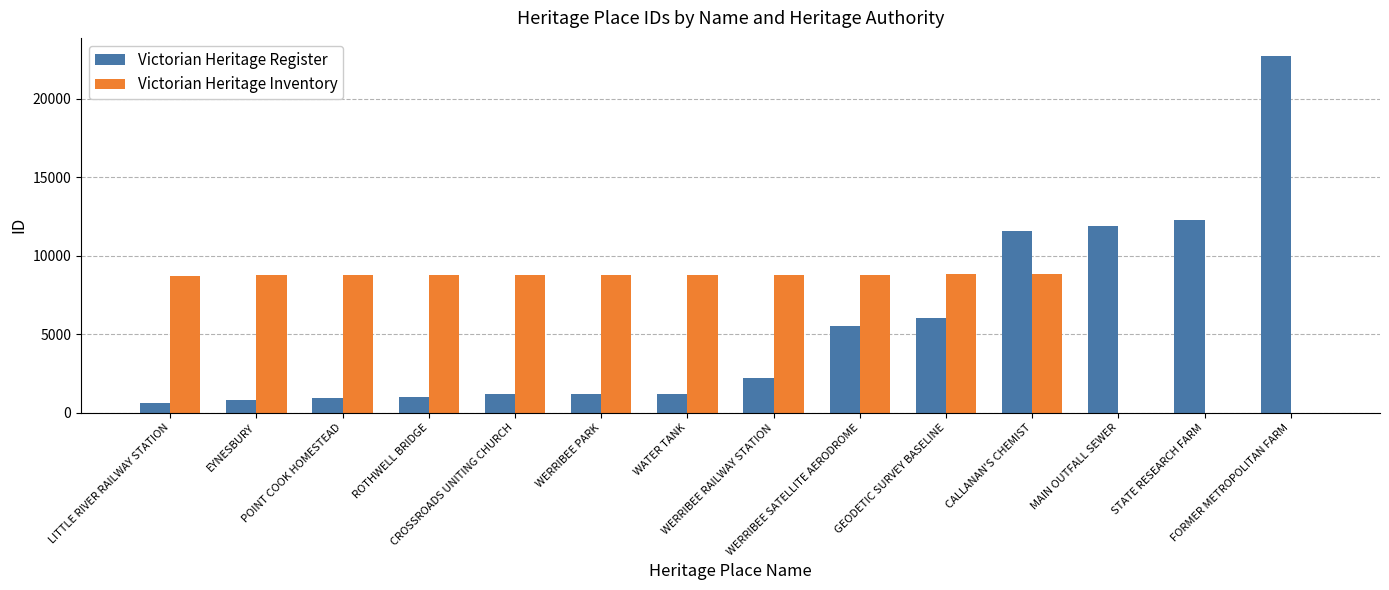

What is the sum of all Victorian Heritage Register values?

79316